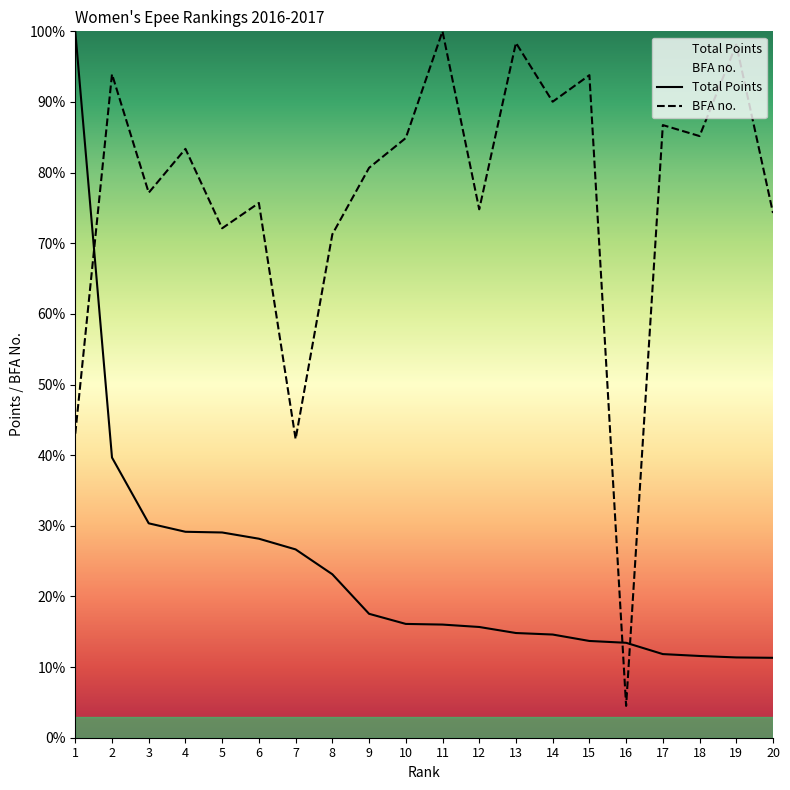

Reading left to right, extract all data points from this chart.

Total Points: 100.0	39.7	30.3	29.2	29.1	28.2	26.7	23.1	17.5	16.1	16.0	15.7	14.8	14.6	13.7	13.4	11.8	11.6	11.4	11.3
BFA no.: 43.0	93.9	77.2	83.4	72.1	75.7	42.3	71.3	80.7	84.9	100.0	74.8	98.4	90.0	93.8	4.5	86.7	85.2	98.1	74.3